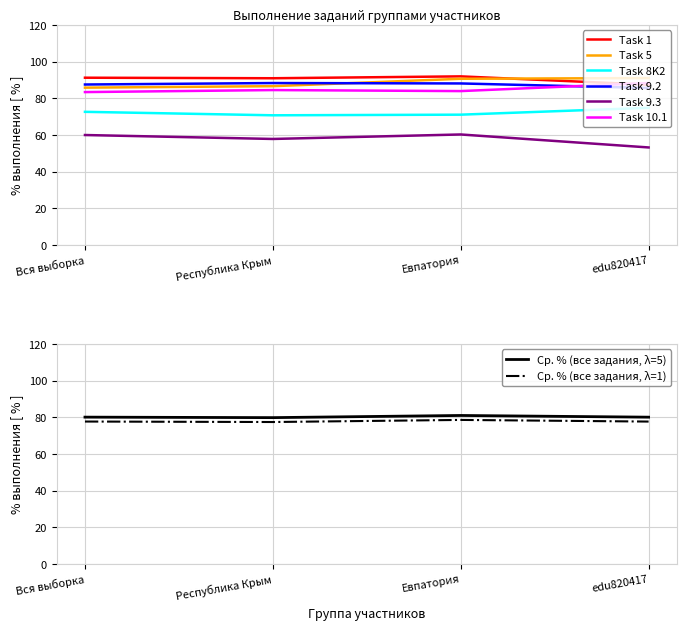

True or false: Task 9.2 and Task 9.3 intersect in this chart.

False